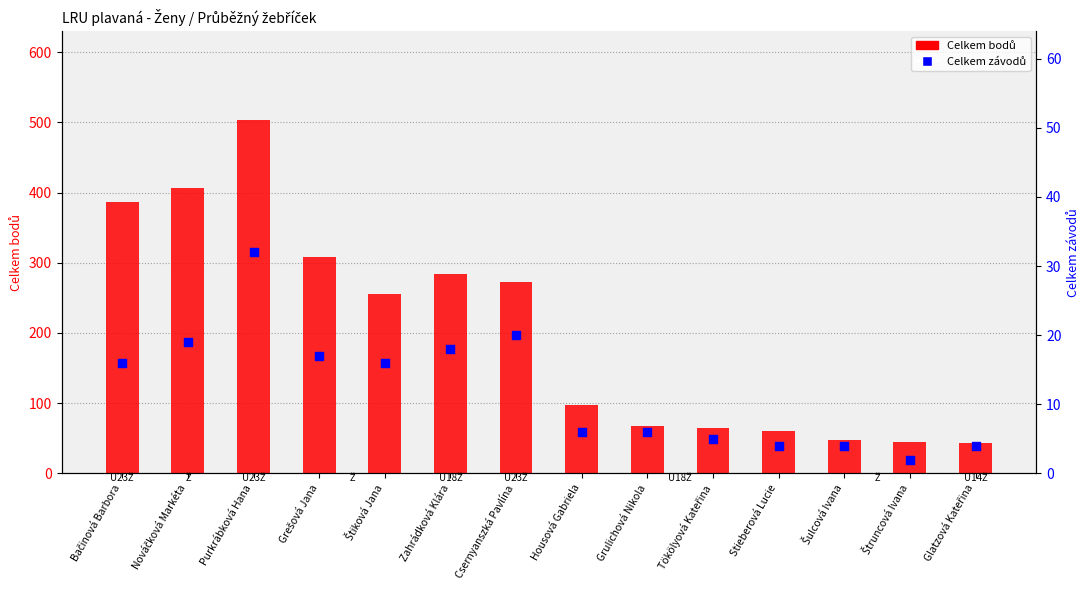

Which series contains the highest Y value?

Celkem bodů